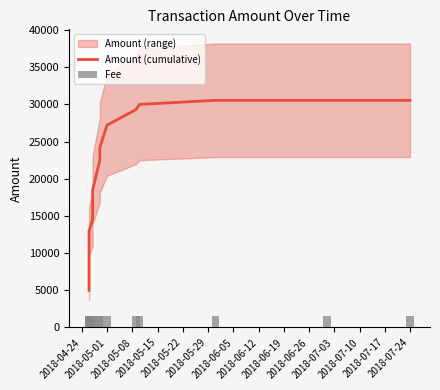

At how many categories does at least one series exceed 13834?

10